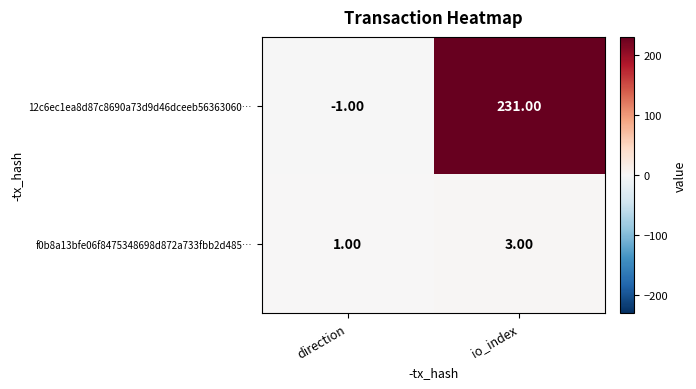

Which series has the largest range (max minus min)?

12c6ec1ea8d87c8690a73d9d46dceeb56363060…